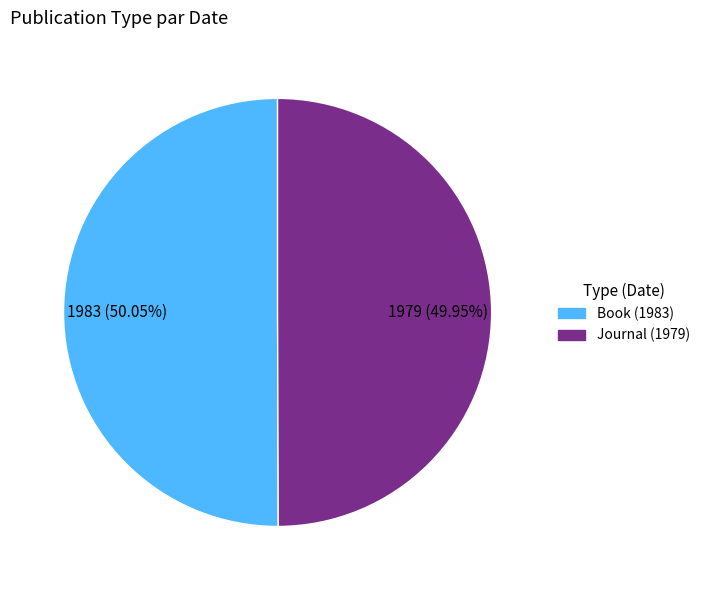

Count the number of slices in the pie.

2